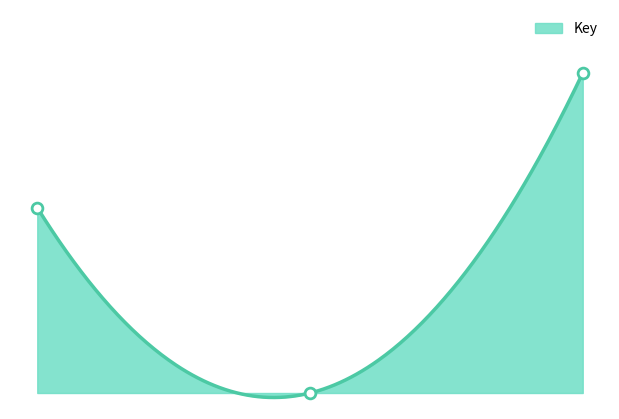

What is the change in value from 1 to 3?

+0.4